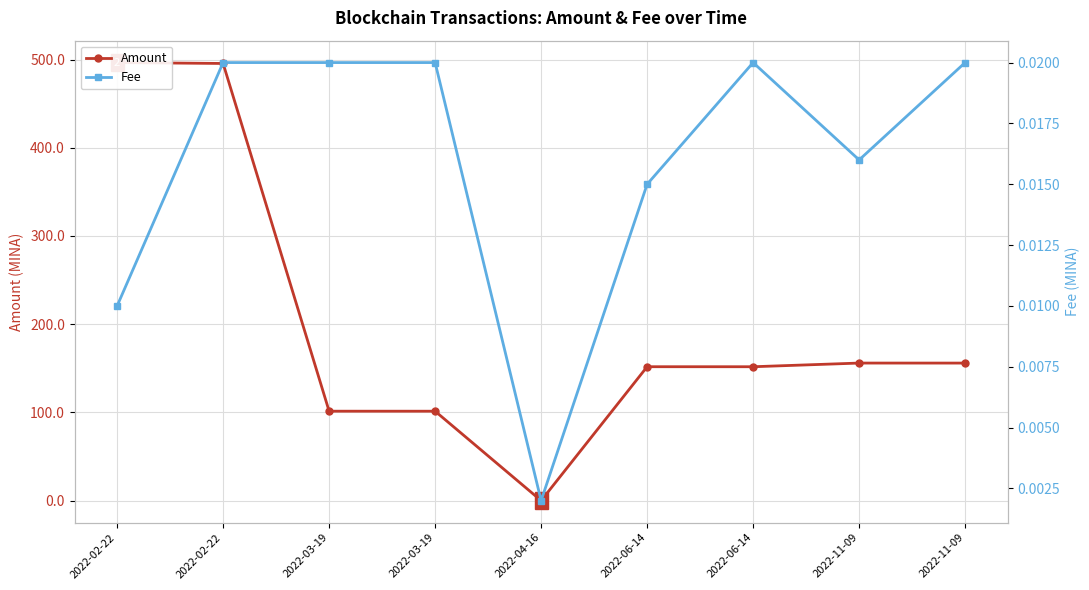

What is the label of the 4th point from the left?

2022-03-19